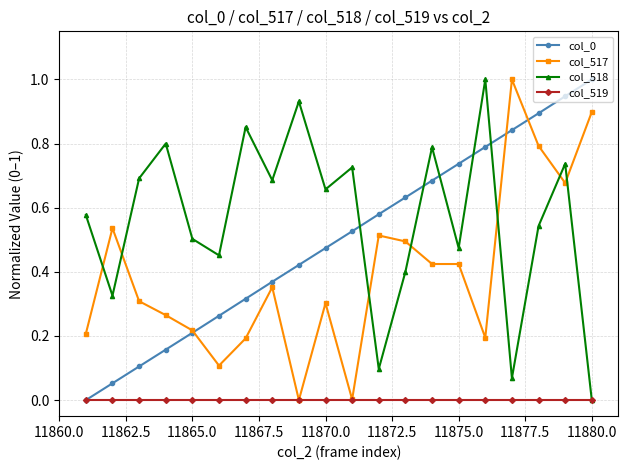

In col_518, how many points are lower than both neighbors (excluding endpoints)?

7